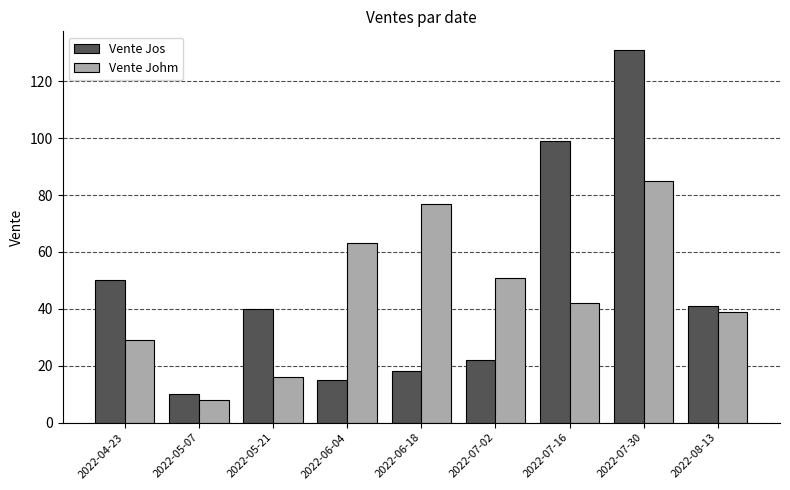

The Vente Johm series shows 51 at 2022-07-02. True or false?

True